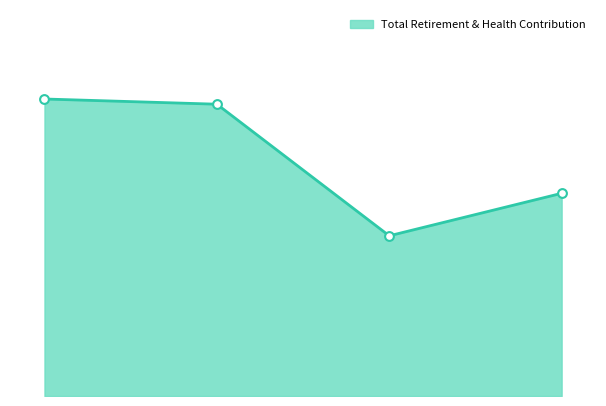

How many lines are shown in the chart?

1